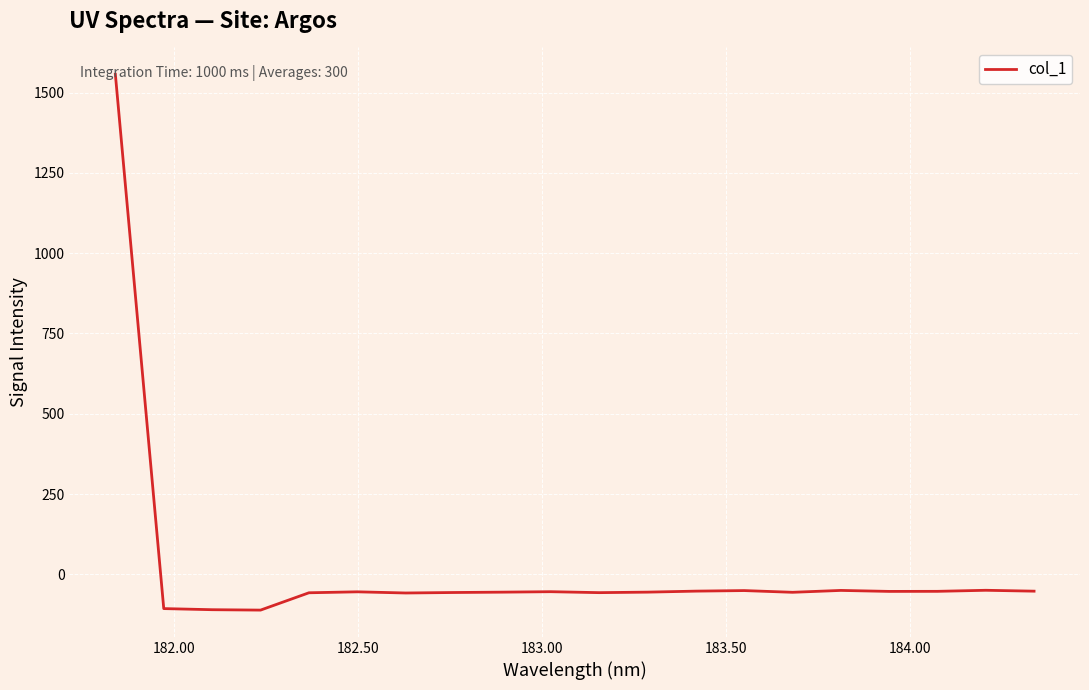

What is the greatest value displayed?

1557.4